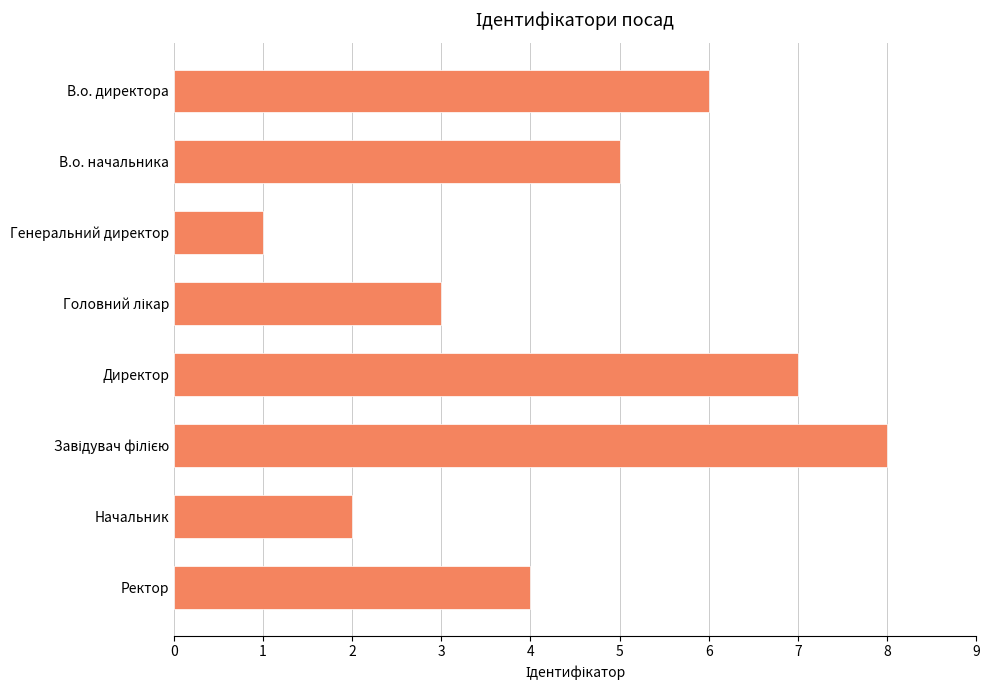

Reading top to bottom, extract all data points from this chart.

6	5	1	3	7	8	2	4